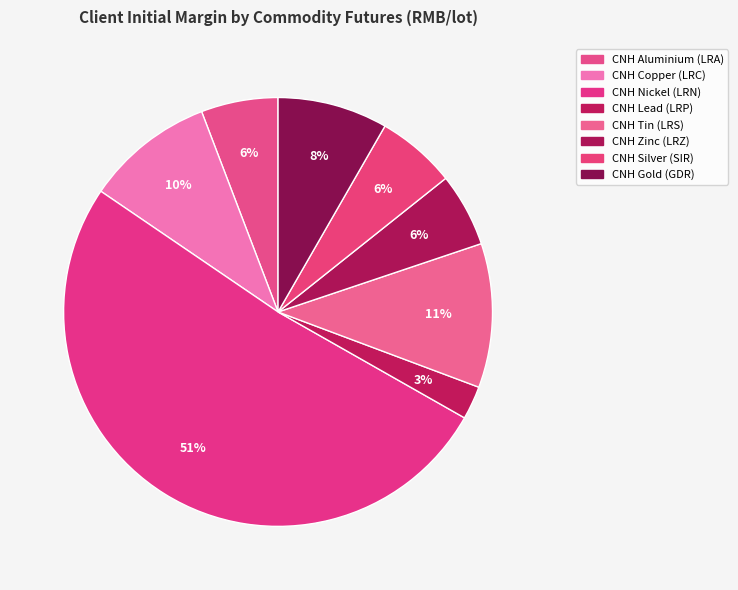

How many segments does this pie chart have?

8